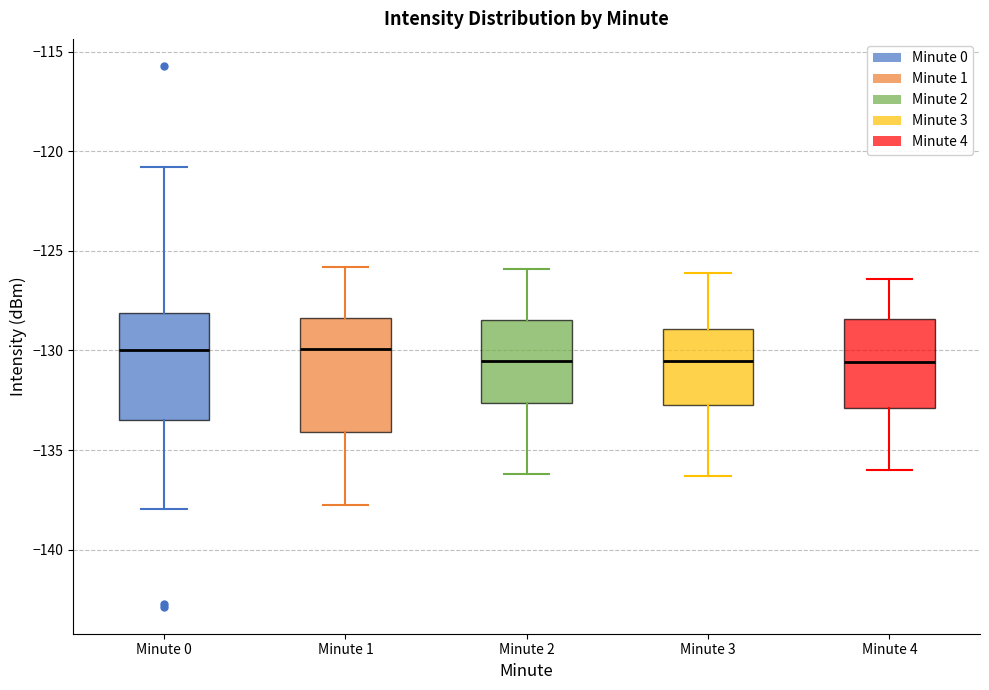

Reading left to right, transcribe this box plot: for each box, give where its median line is, the range the box spans, and where its two whiskers end, as read against the y-axis. The values are not printed on the chart, so give them approximately, as read against the axis.

Minute 0: median -130.0, box -133.5 to -128.0, whiskers -138.0 to -121.0
Minute 1: median -130.0, box -134.0 to -128.5, whiskers -138.0 to -126.0
Minute 2: median -130.5, box -132.5 to -128.5, whiskers -136.0 to -126.0
Minute 3: median -130.5, box -132.5 to -129.0, whiskers -136.5 to -126.0
Minute 4: median -130.5, box -133.0 to -128.5, whiskers -136.0 to -126.5